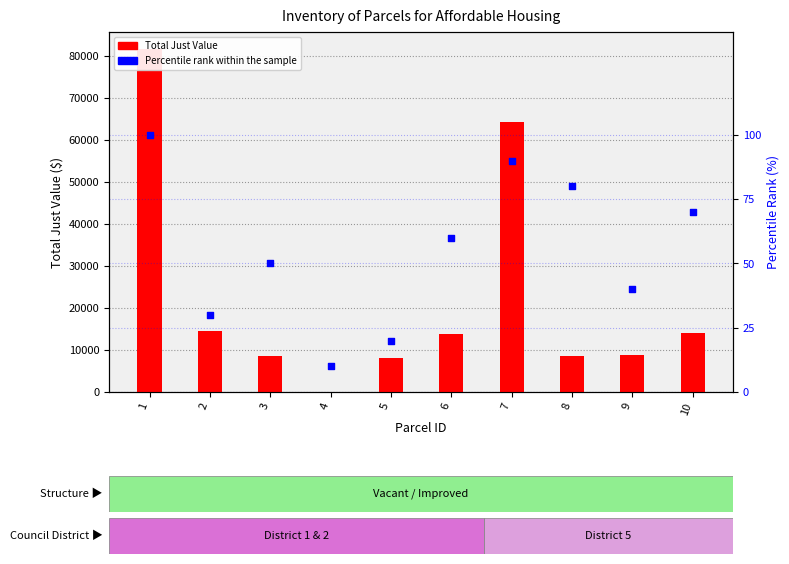

What is the total value across all series at 5?

8158